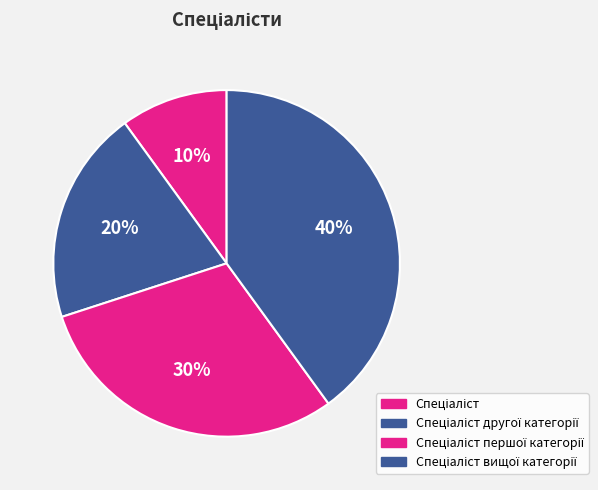

Rank the categories by value from highest to lowest.

Спеціаліст вищої категорії, Спеціаліст першої категорії, Спеціаліст другої категорії, Спеціаліст